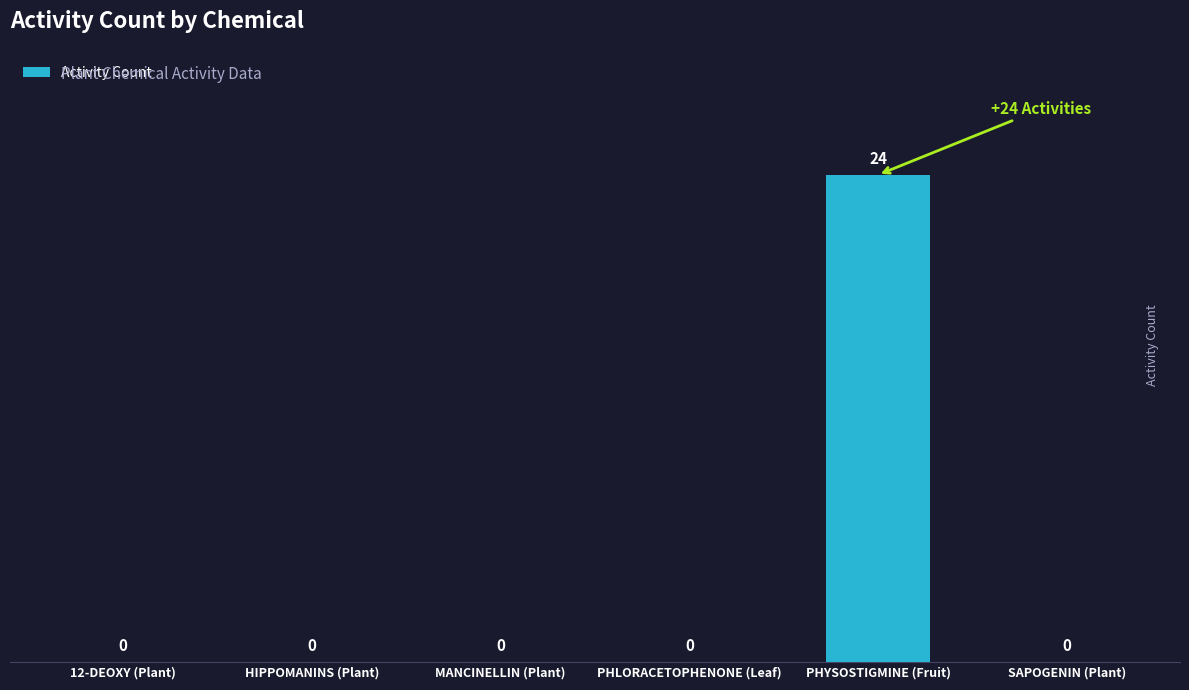

What is the maximum value shown in the chart?

24